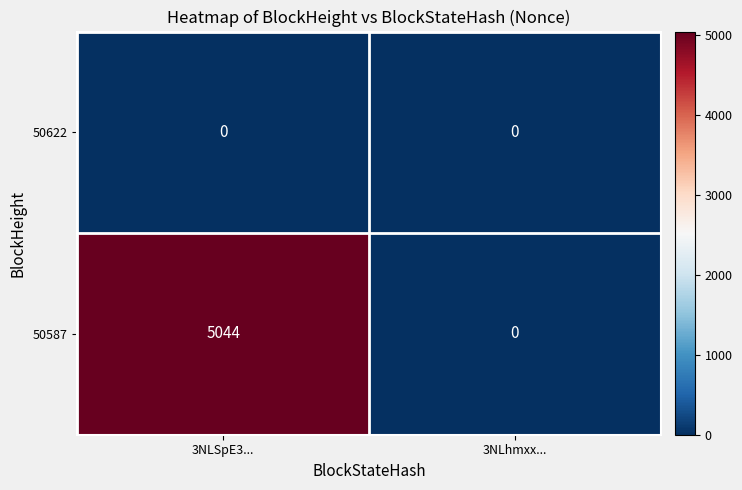

Reading left to right, what are all the values shown in this chart?

50622: 0	0
50587: 5044	0